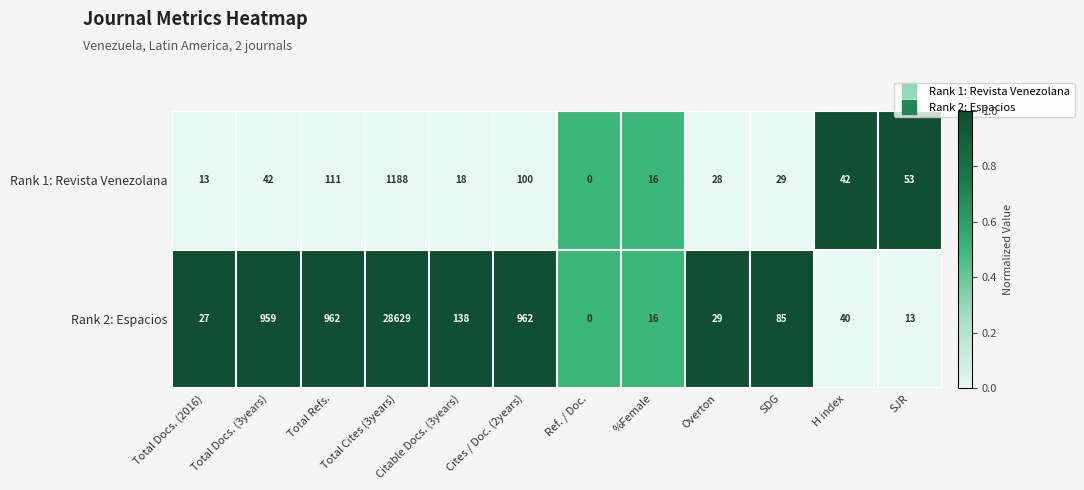

What value does the Rank 1: Revista Venezolana series have at Overton?

28